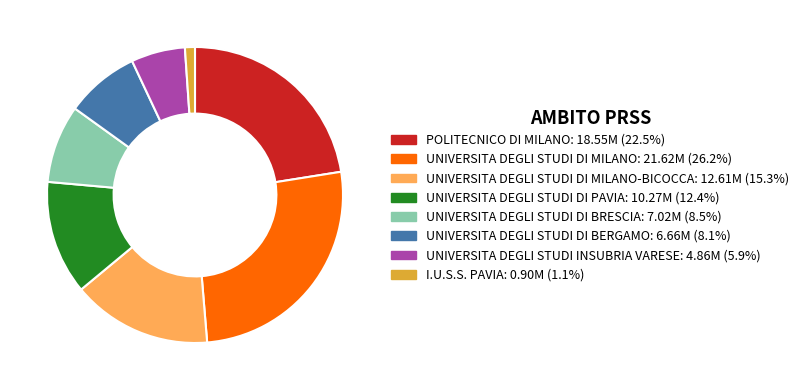

Is there any slice that represents more than half of the pie?

No